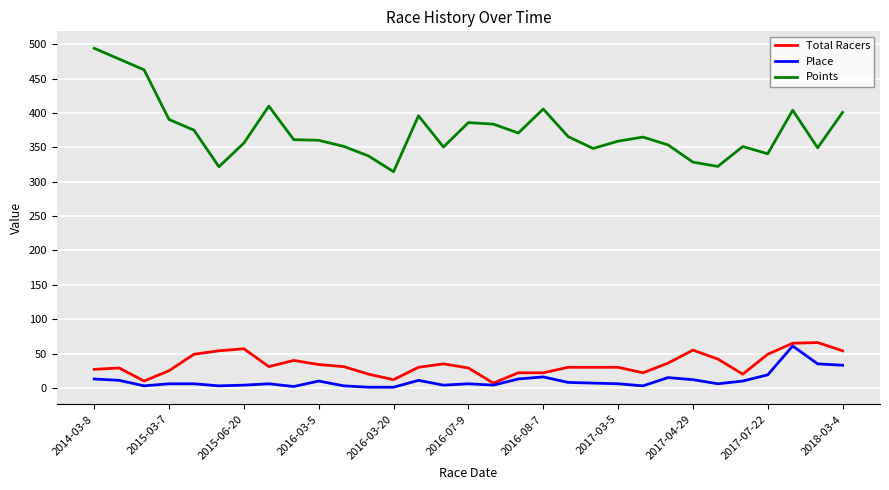

What is the greatest value displayed?

494.2